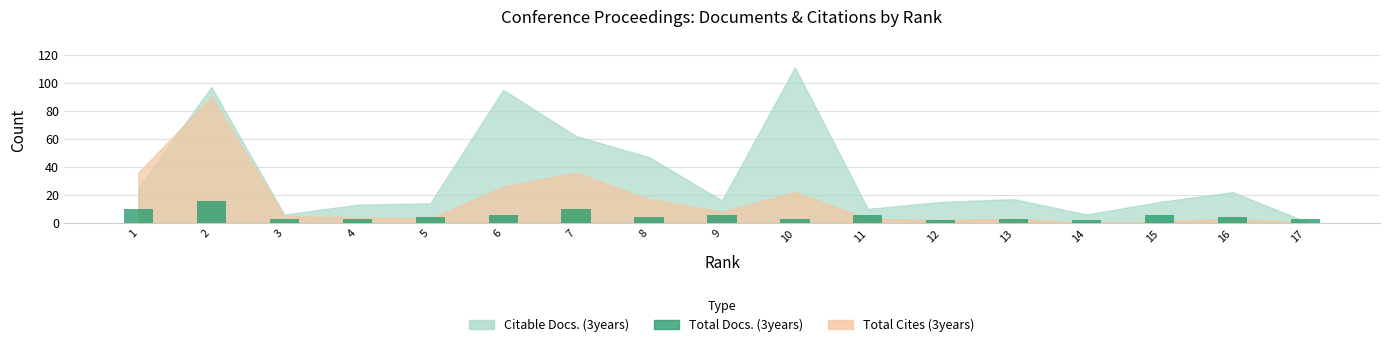

Count the number of data series in this chart.

1